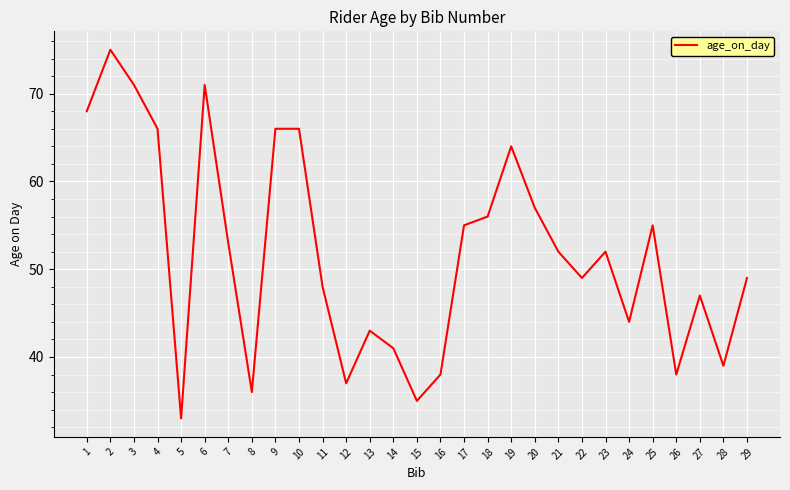

What is the change in value from 5 to 6?

+38